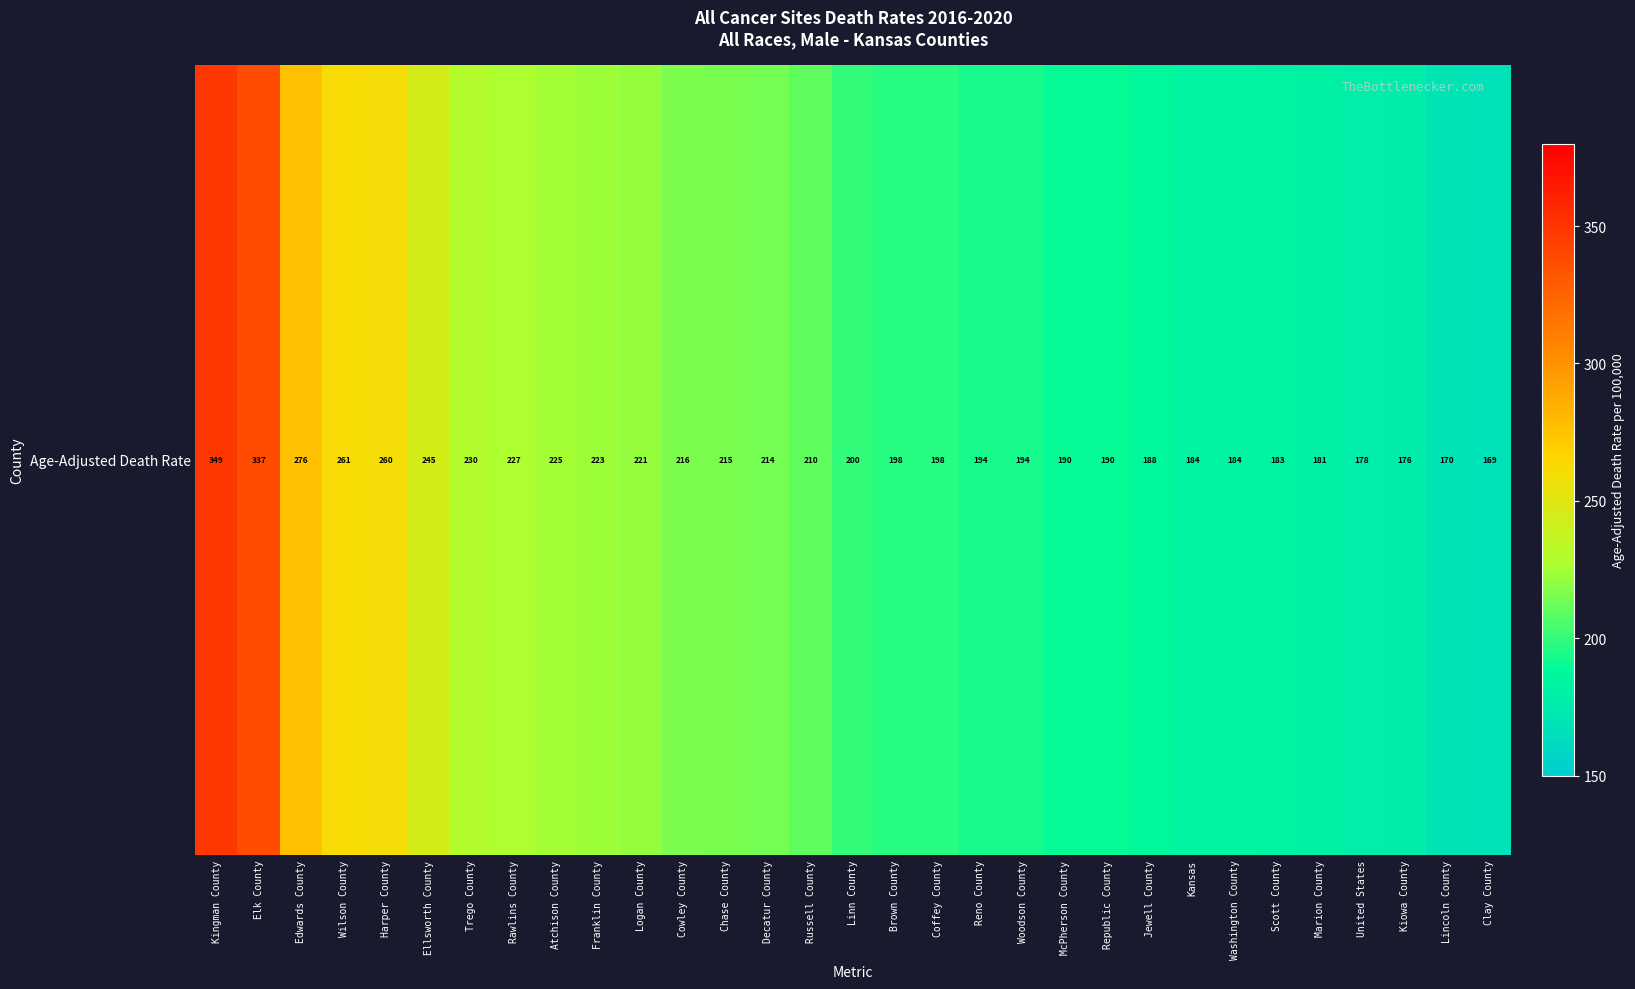

How many series are shown in this chart?

1